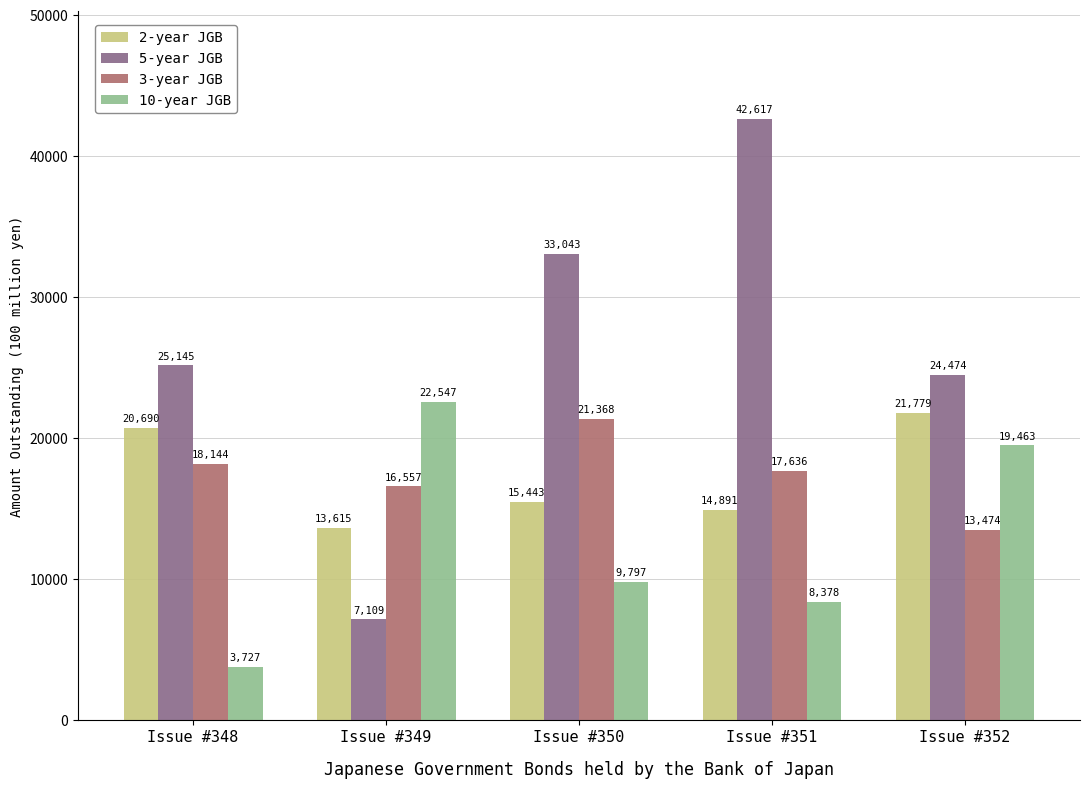

The value of 10-year JGB at Issue #350 is 9797. True or false?

True